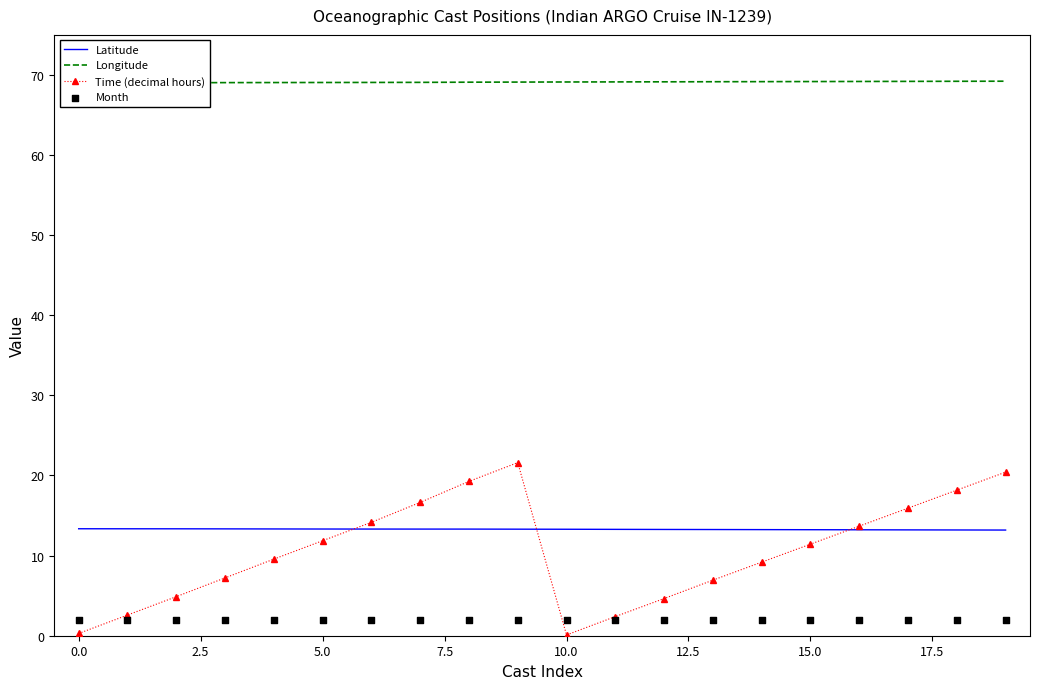

What is the highest value of the Latitude series?

13.4